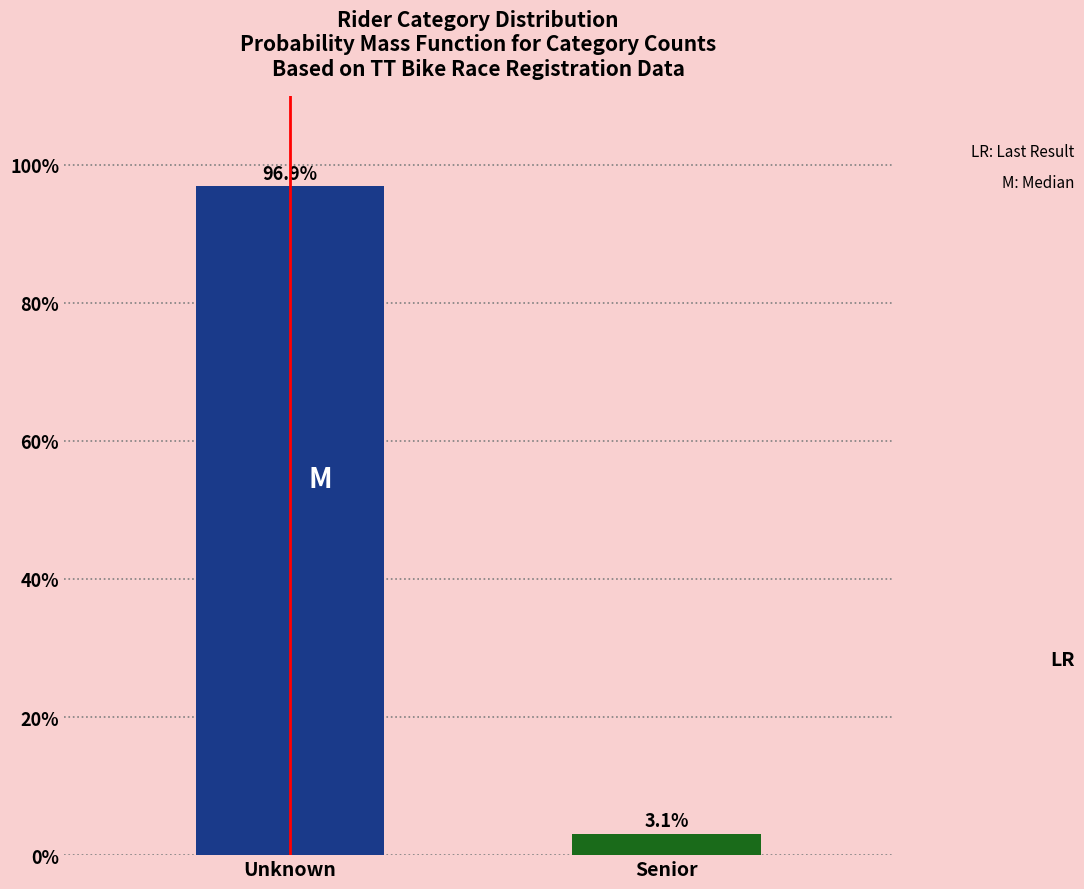

Reading left to right, what are all the values shown in this chart?

Unknown=96.9	Senior=3.1